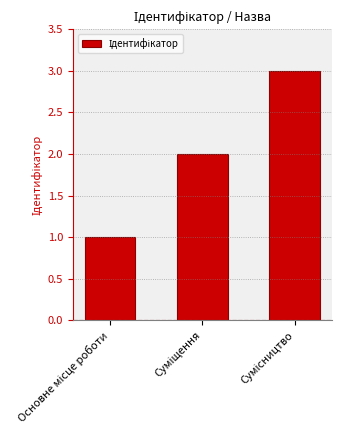

What is the sum of all values?

6